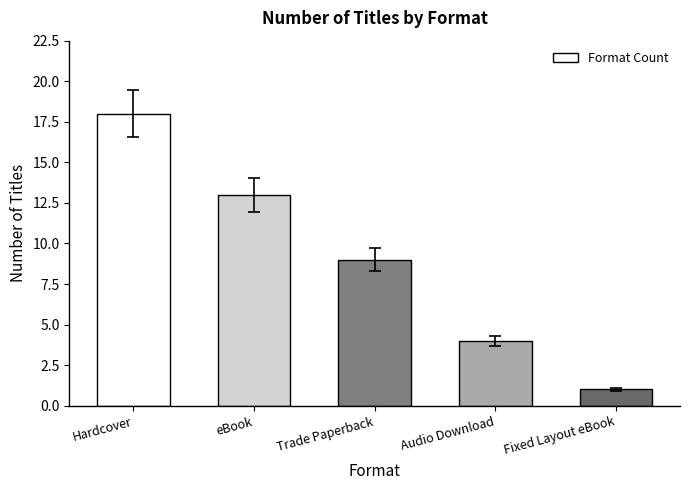

List the labels in order of value, largest first.

Hardcover, eBook, Trade Paperback, Audio Download, Fixed Layout eBook